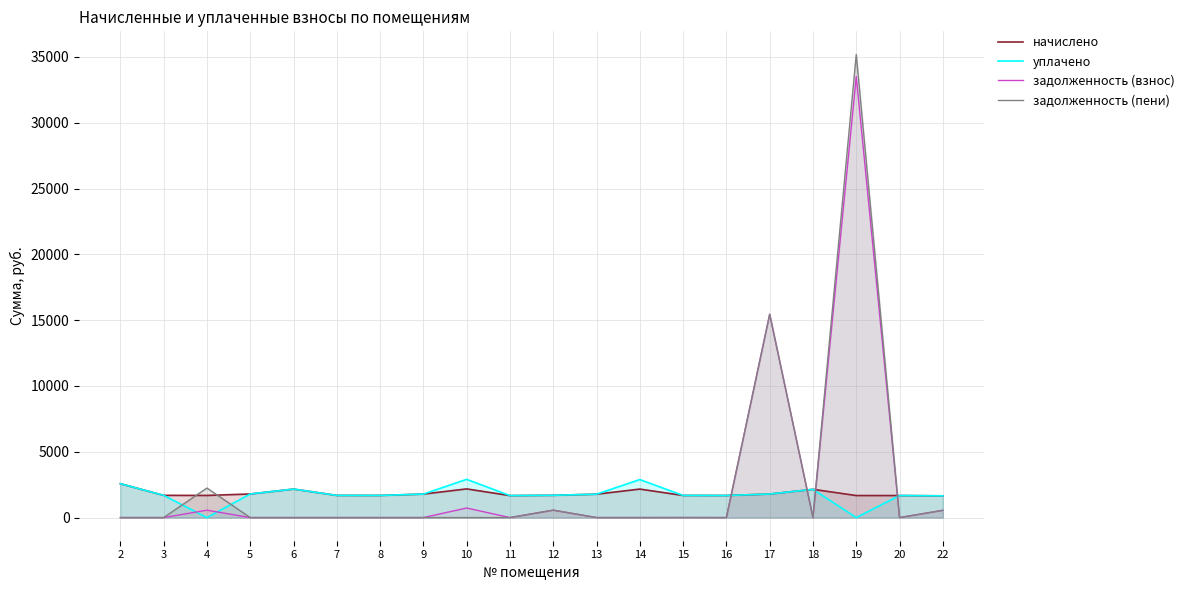

Which series changed the most between 10 and 14?

задолженность (взнос)